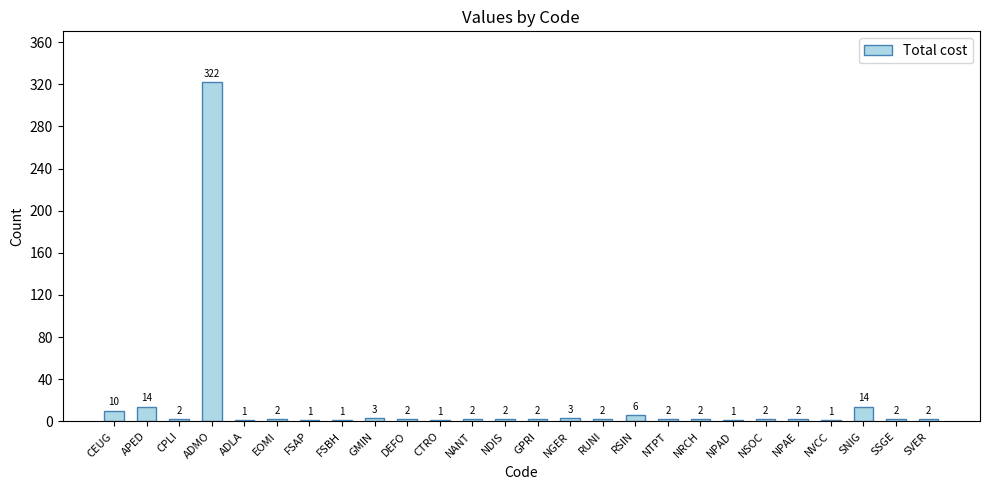

What is the sum of the values at CTRO and CEUG?

11